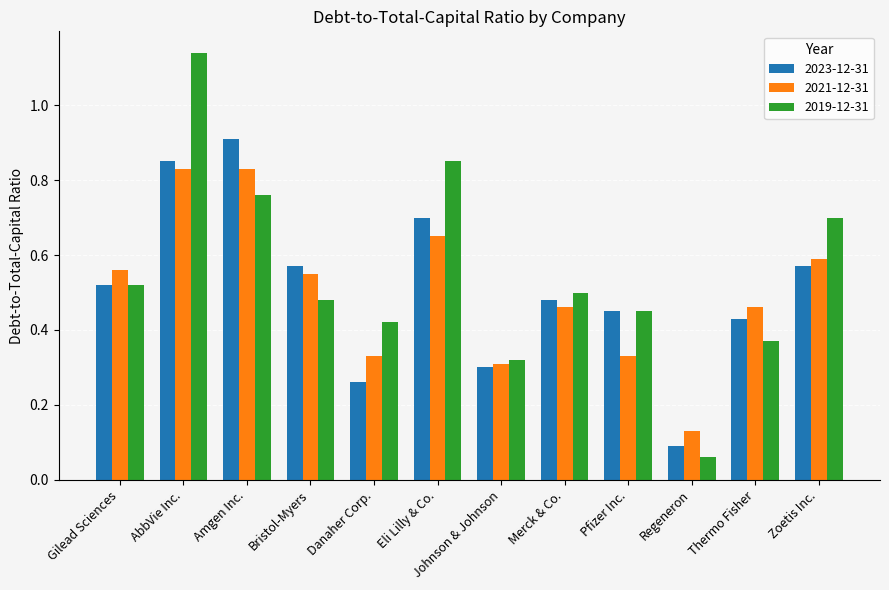

Does the chart contain stacked bars?

No